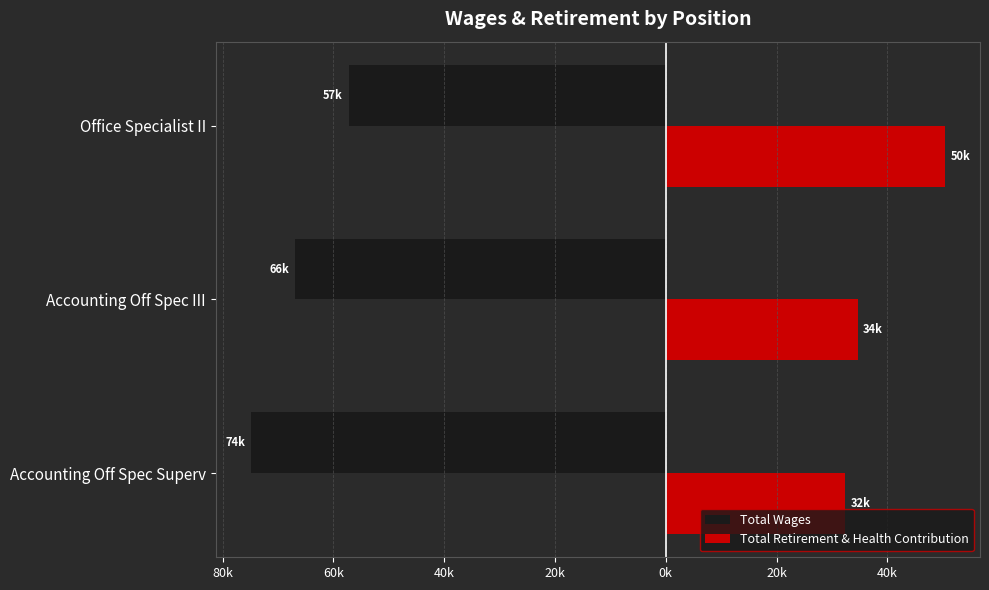

What are all the series names shown in the legend?

Total Wages, Total Retirement & Health Contribution